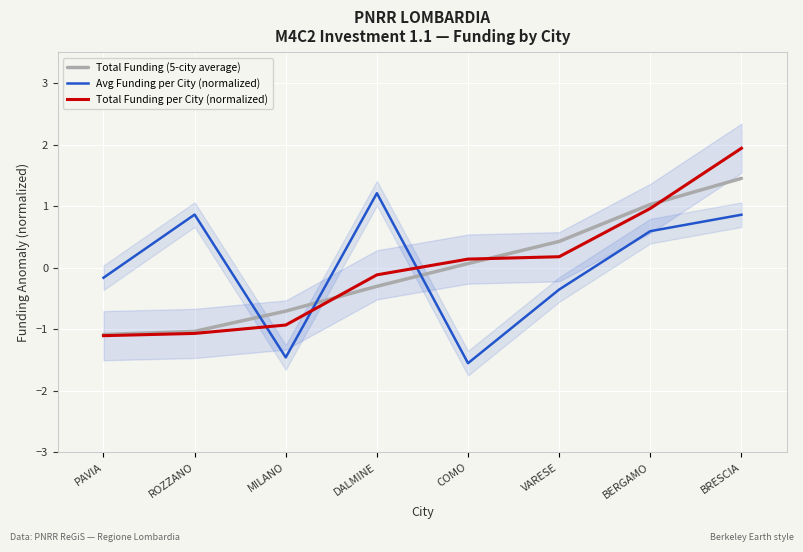

Count the number of categories in the chart.

8